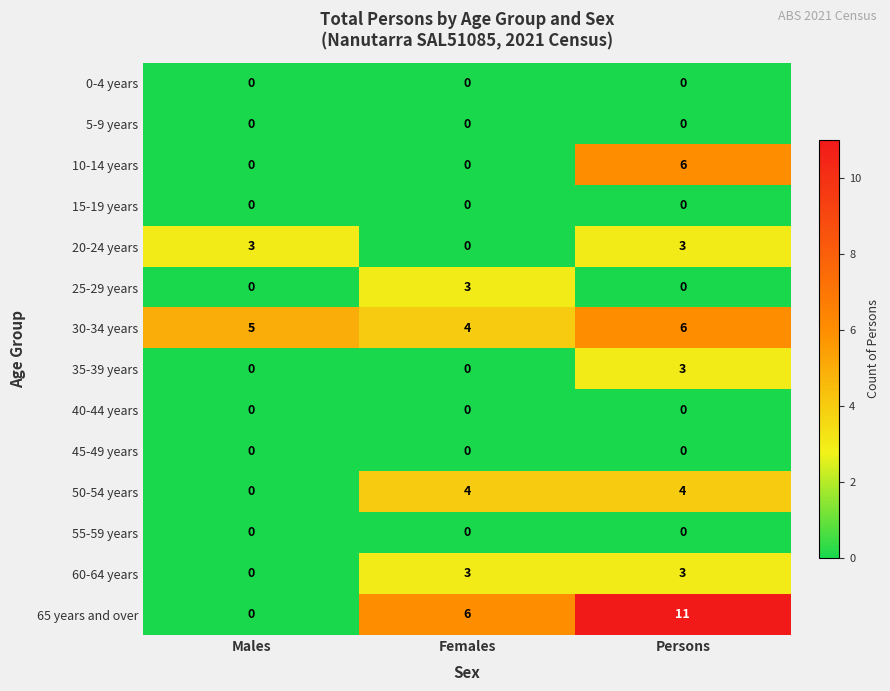

The 40-44 years series shows 0 at Persons. True or false?

True